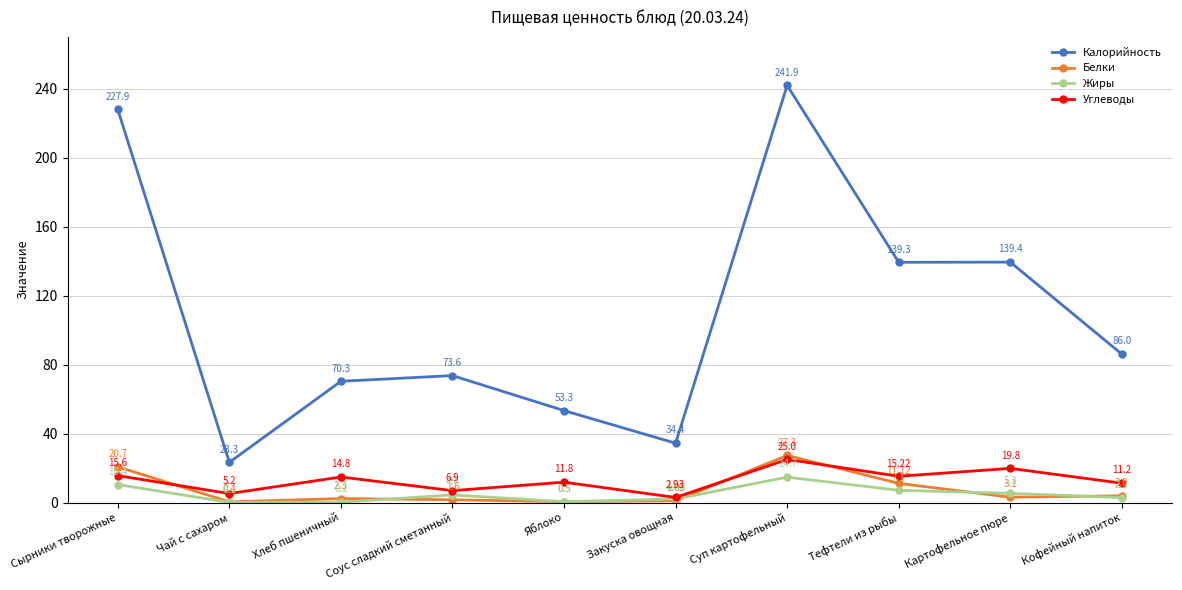

What is the maximum value for Жиры?

14.7